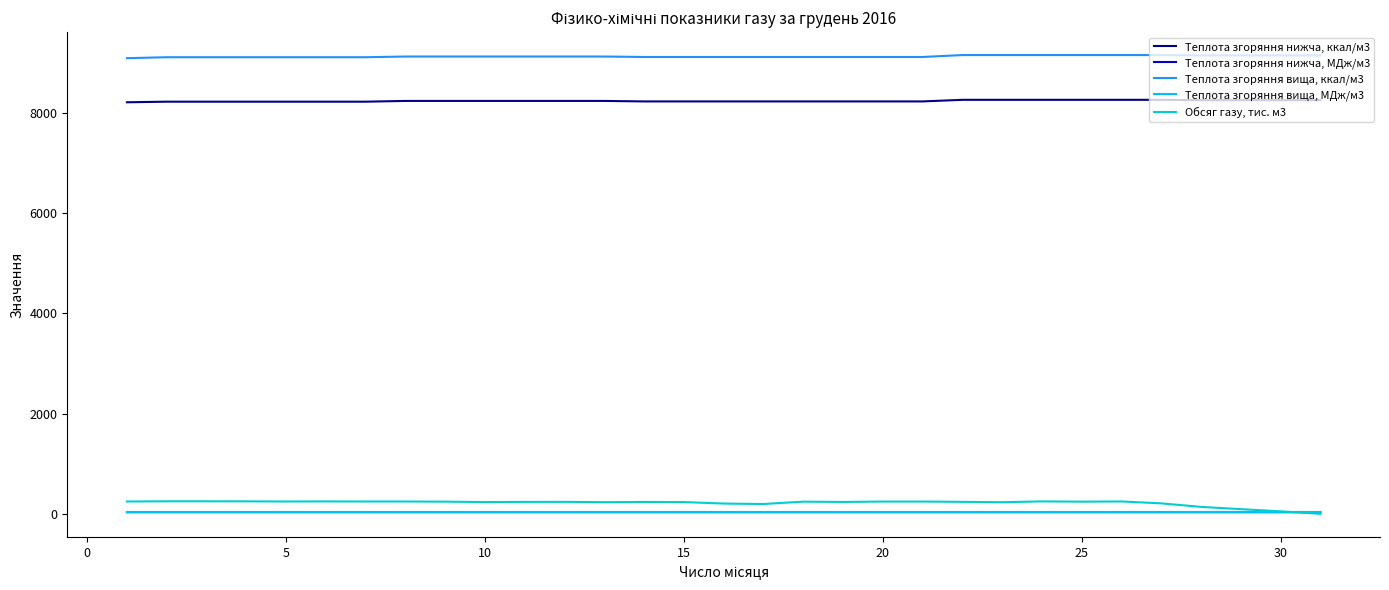

True or false: Теплота згоряння нижча, МДж/м3 and Теплота згоряння нижча, ккал/м3 cross at least once.

False